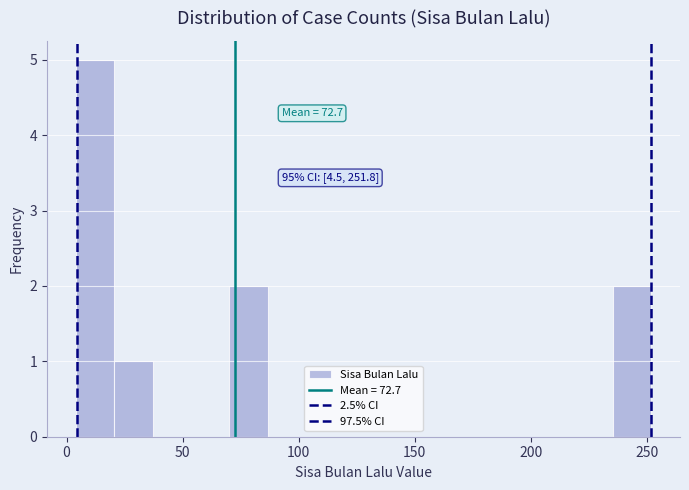

Around what value on the x-axis is the tallest bar? Give the approximate position of its centre, as read against the axis.

10